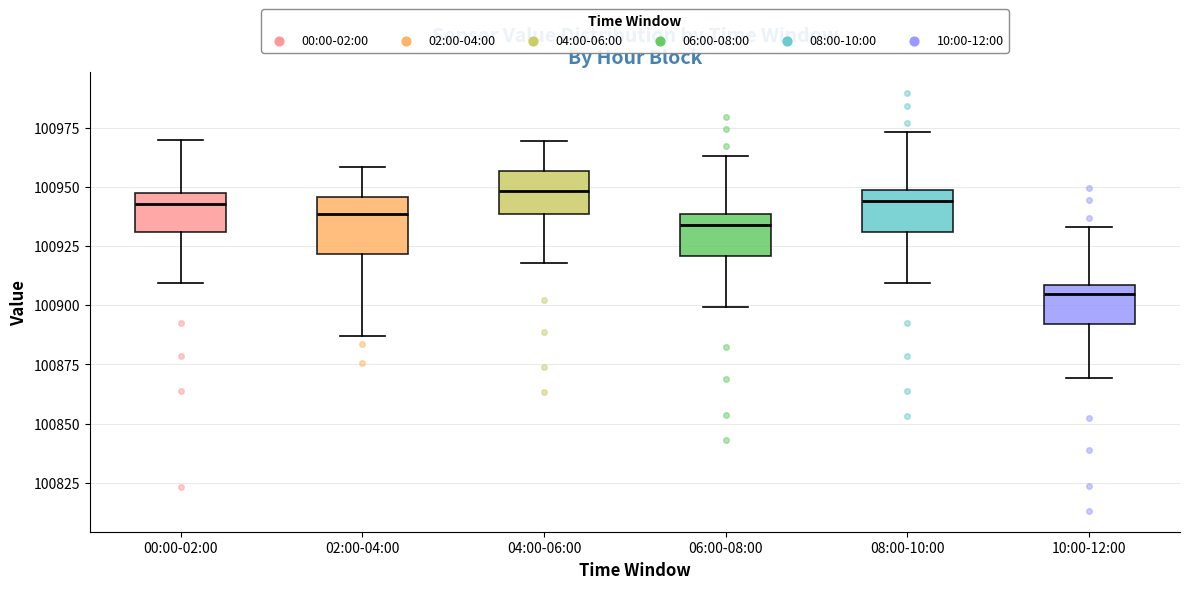

Comparing the boxes themselves (not the whiskers), which one is the tallest?

02:00-04:00